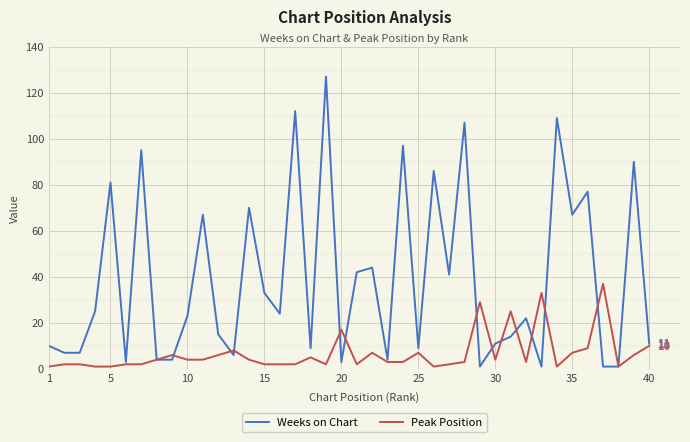

What is the maximum value shown in the chart?

127